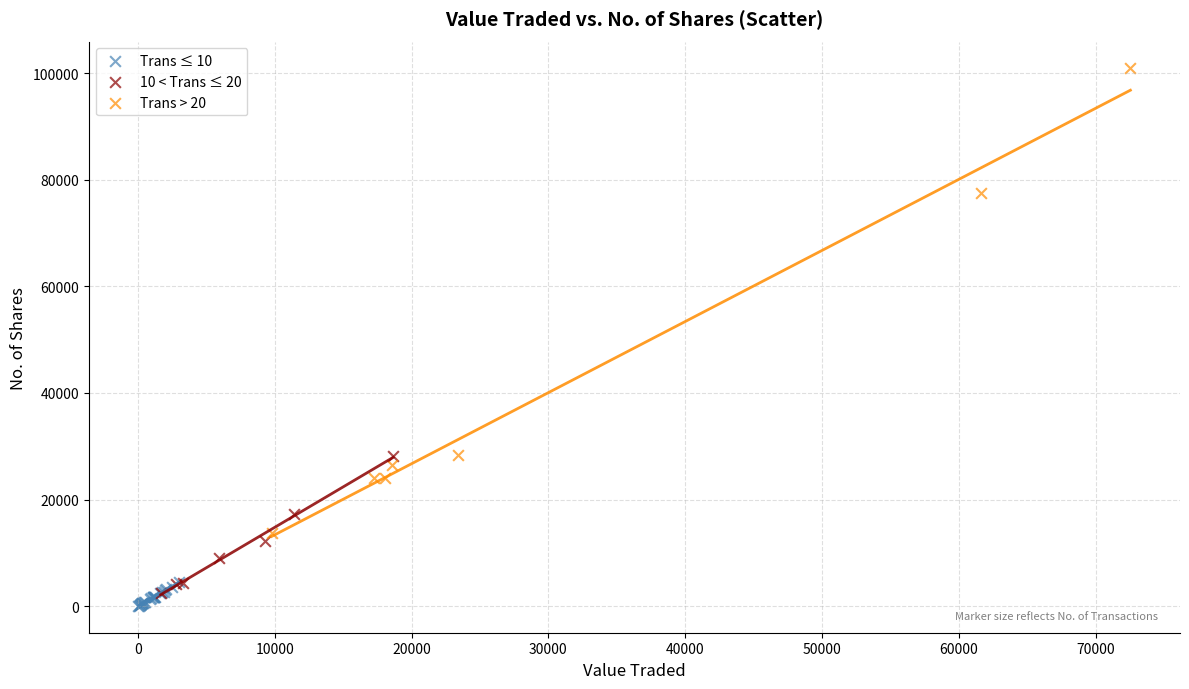

Which series reaches the maximum Y coordinate?

Trans > 20